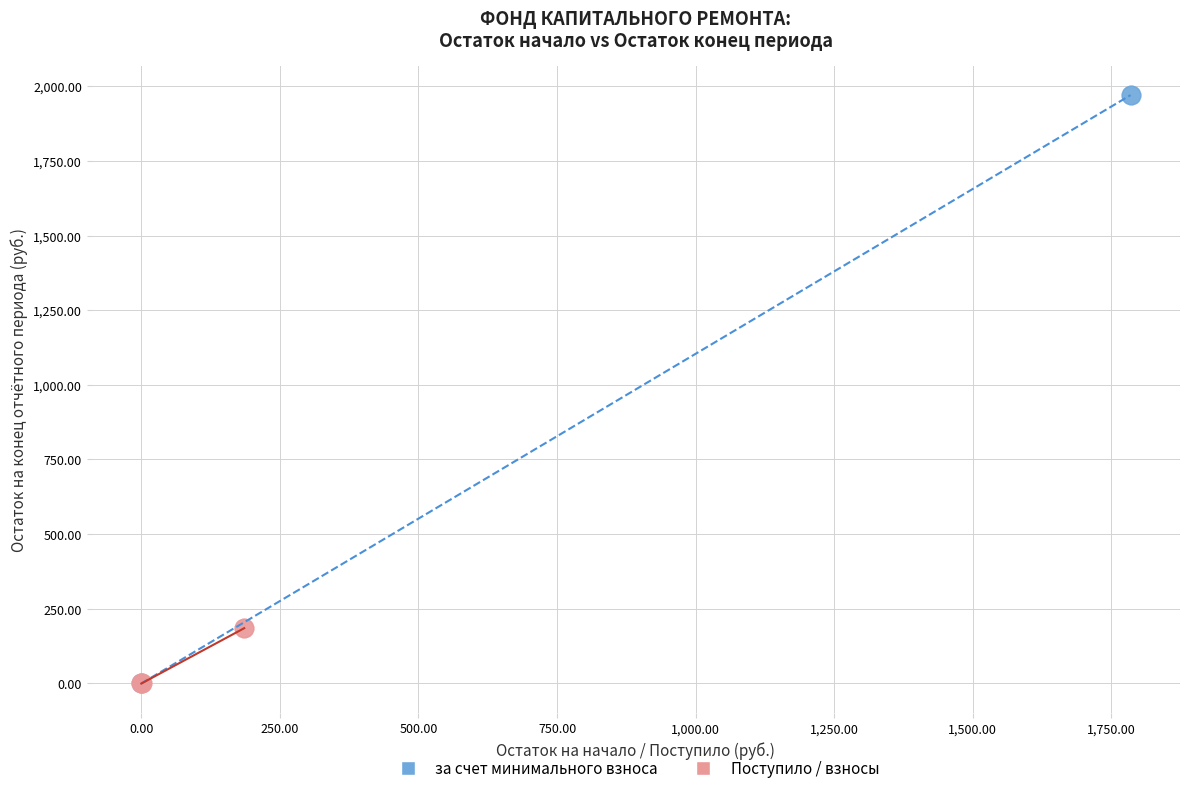

Which series reaches the maximum Y coordinate?

за счет минимального взноса